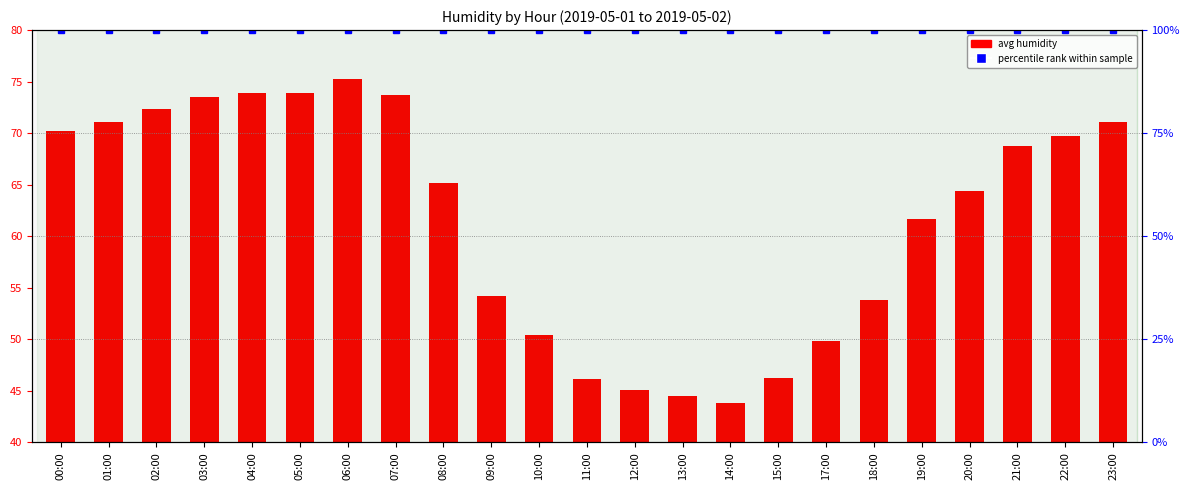

How many values in the avg humidity series are below 65?

11